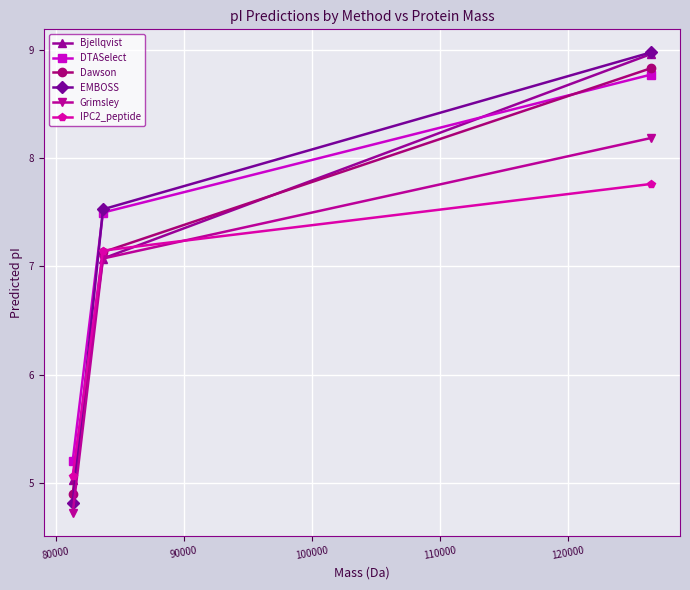

Reading left to right, list all the values displayed in this chart.

Bjellqvist: 5.0	7.1	9.0
DTASelect: 5.2	7.5	8.8
Dawson: 4.9	7.1	8.8
EMBOSS: 4.8	7.5	9.0
Grimsley: 4.7	7.1	8.2
IPC2_peptide: 5.1	7.1	7.8